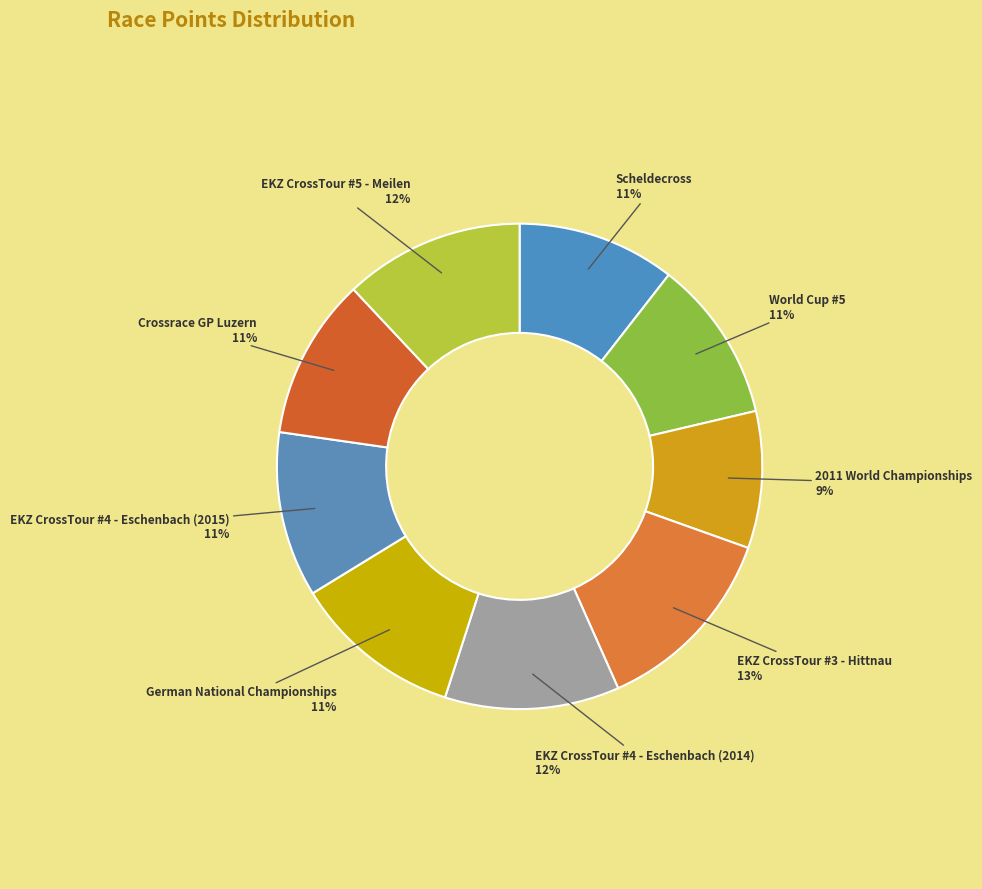

Which category has the biggest portion of the pie?

EKZ CrossTour #3 - Hittnau